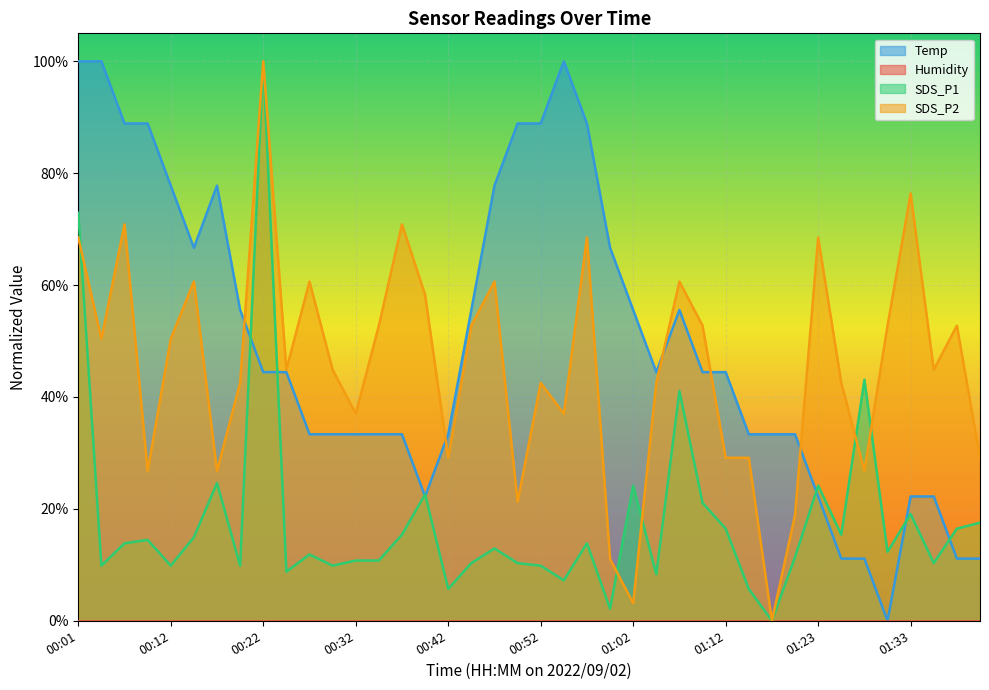

At how many categories does at least one series exceed 0?

40